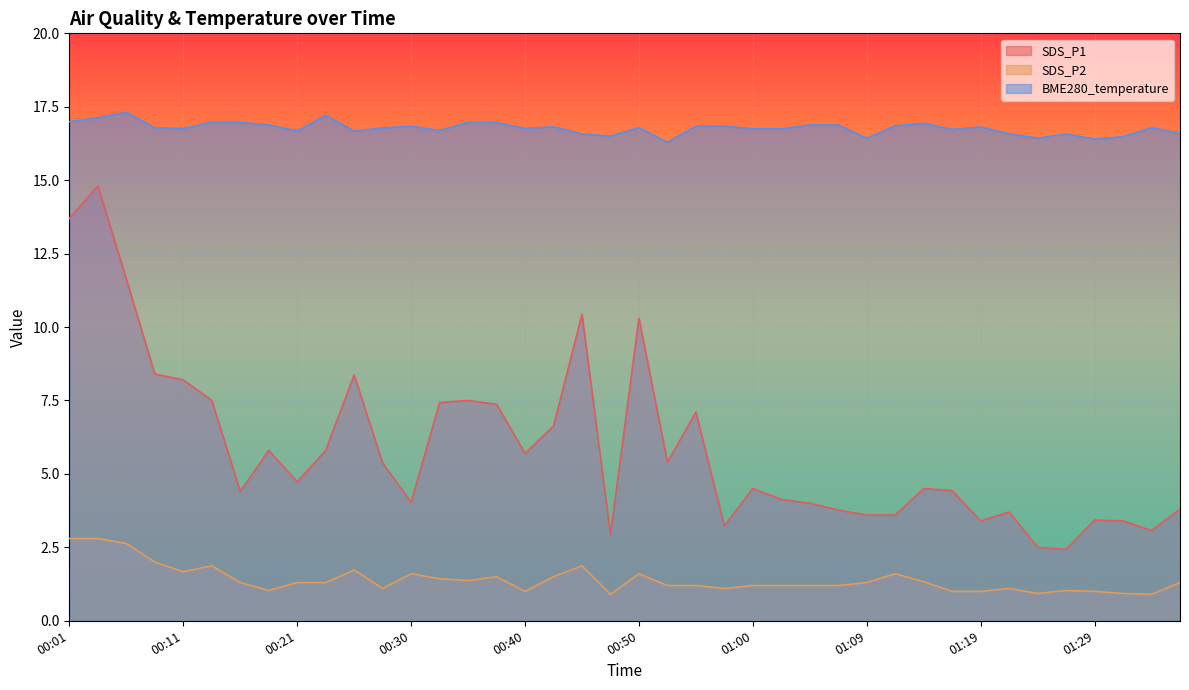

What is the average value of the SDS_P2 series?

1.4